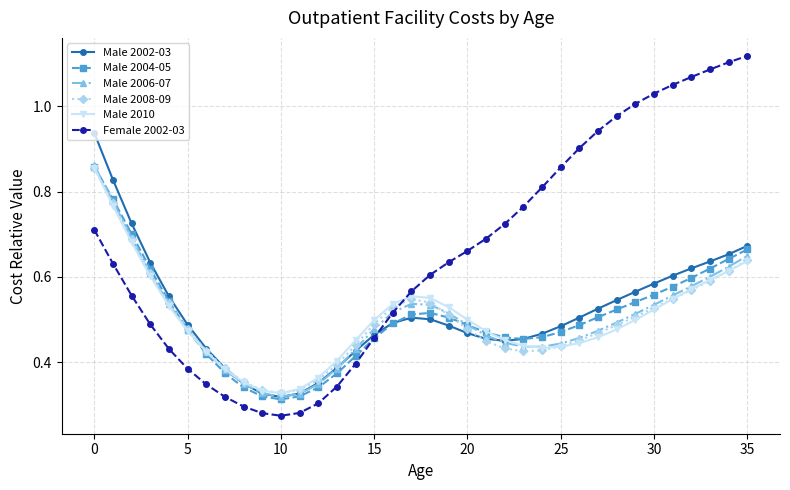

In Male 2006-07, how many points are higher than both neighbors (excluding endpoints)?

1